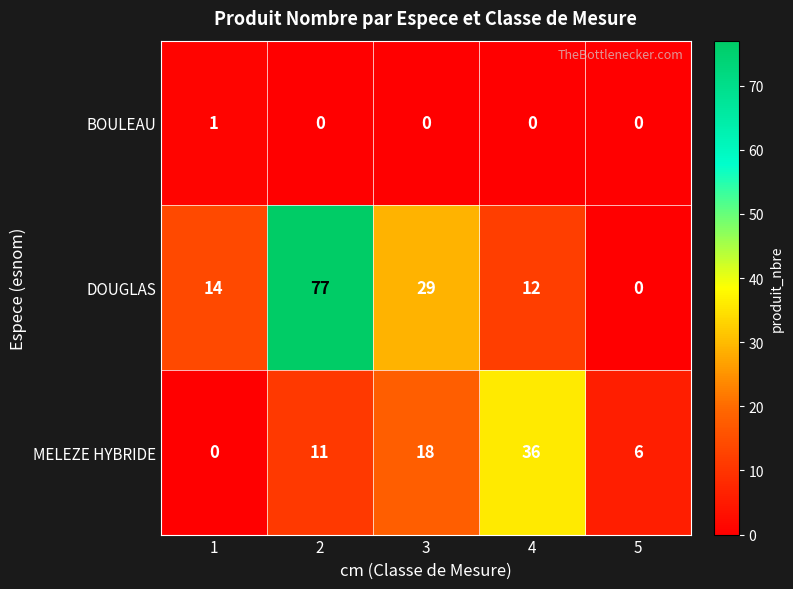

List the series in order of their overall mean, highest first.

DOUGLAS, MELEZE HYBRIDE, BOULEAU